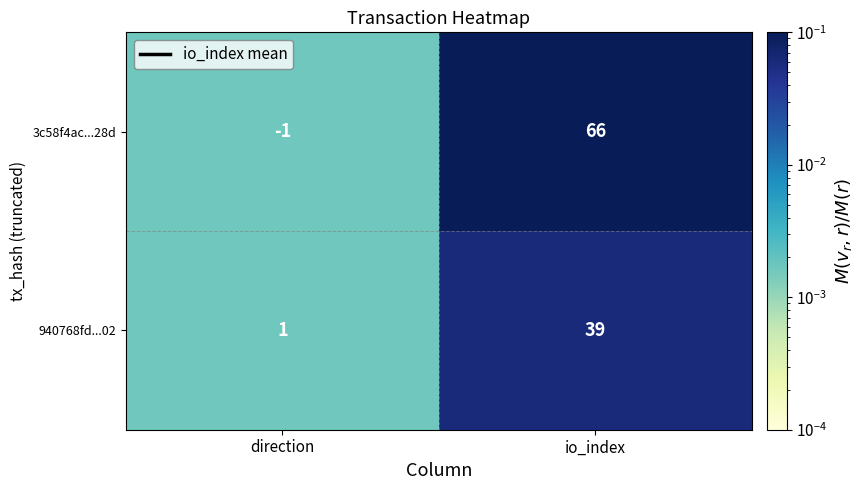

True or false: 3c58f4ac...28d has a value of 103 at io_index.

False